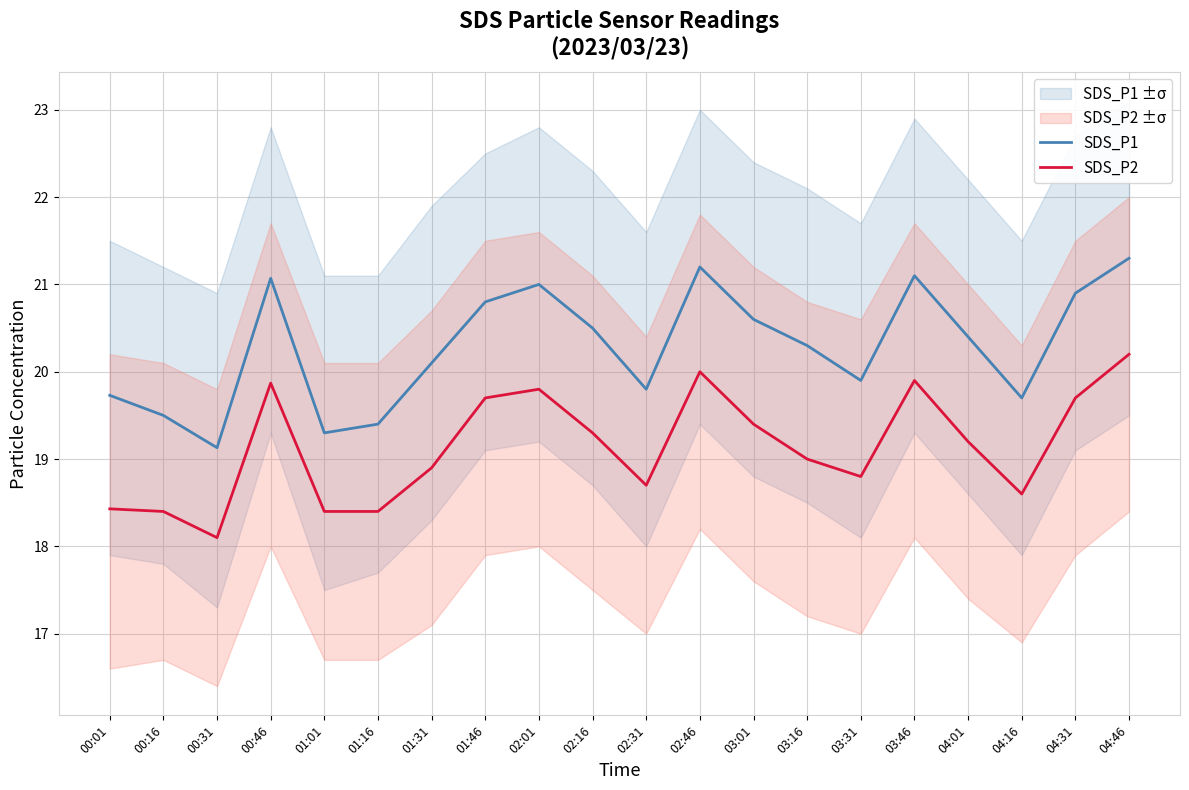

Is it true that SDS_P1 equals 21.1 at 00:46?

True